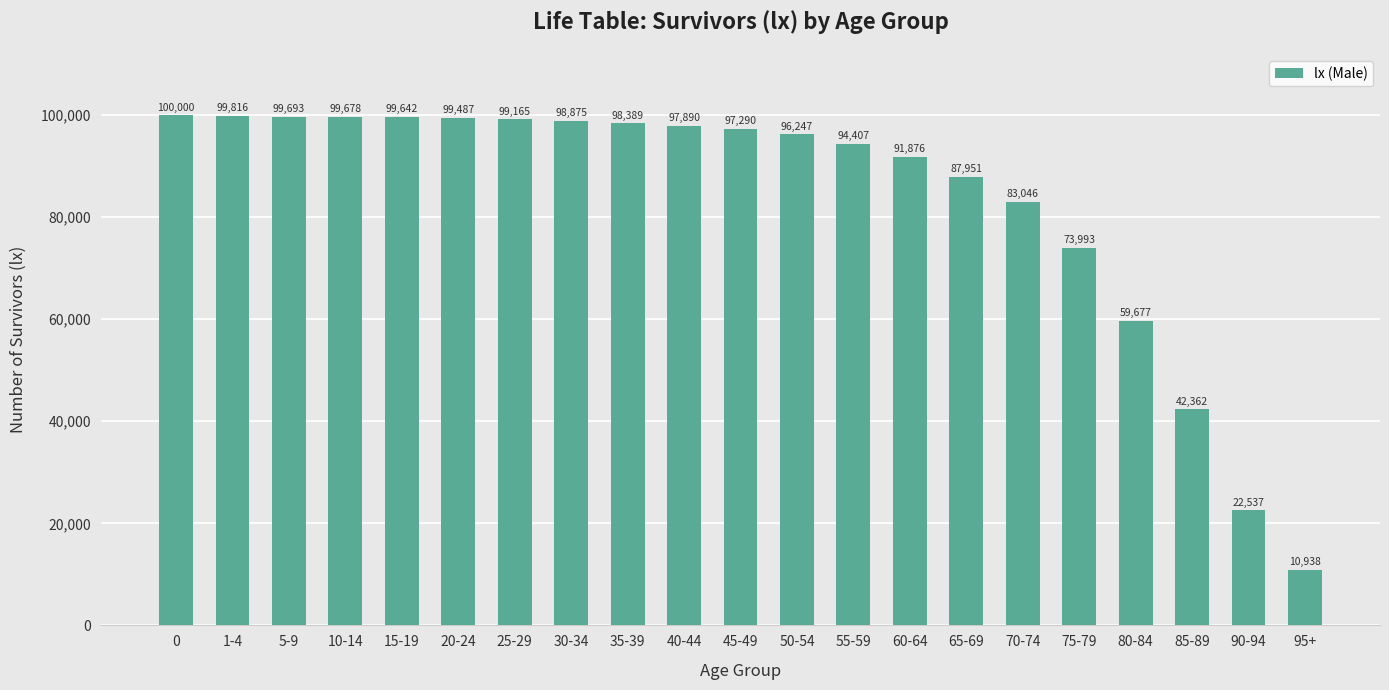

Is it true that the value at 45-49 is 160589?

False